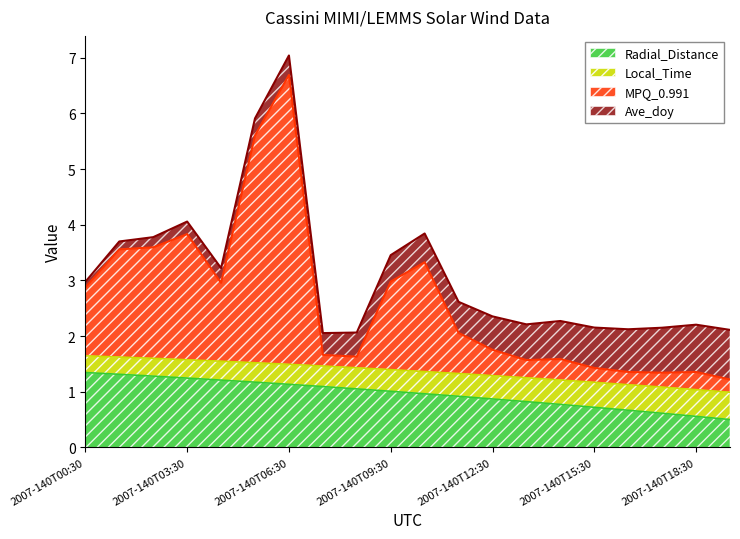

At which category is the sum across all series the highest?

2007-140T06:30